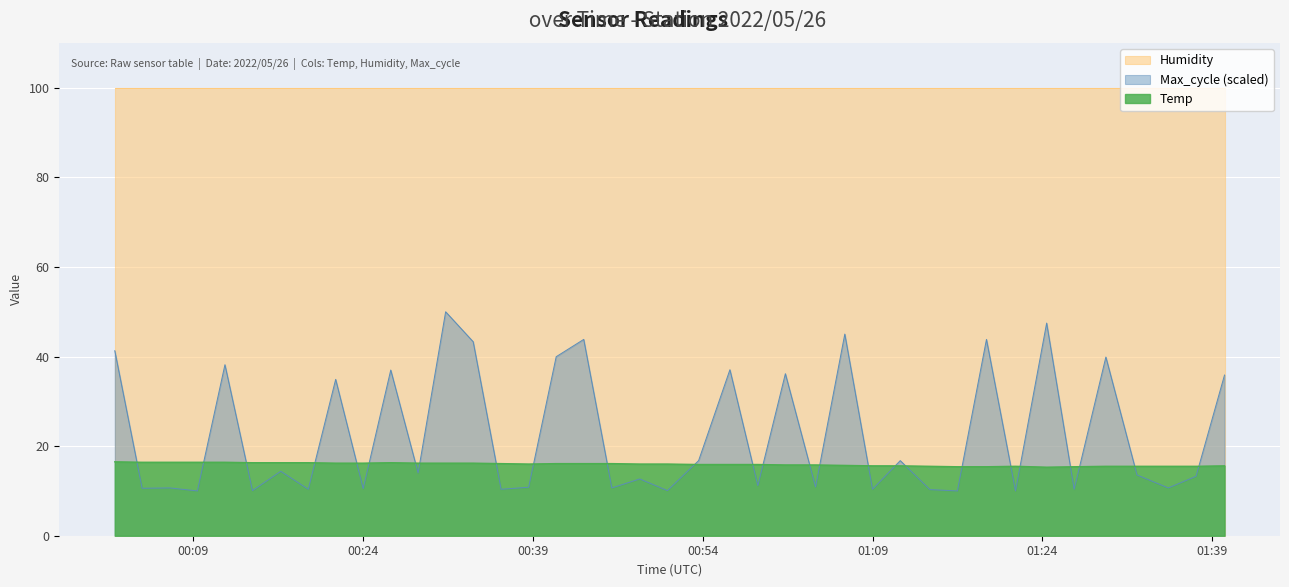

List the series in order of their peak value, highest first.

Humidity, Max_cycle (scaled), Temp